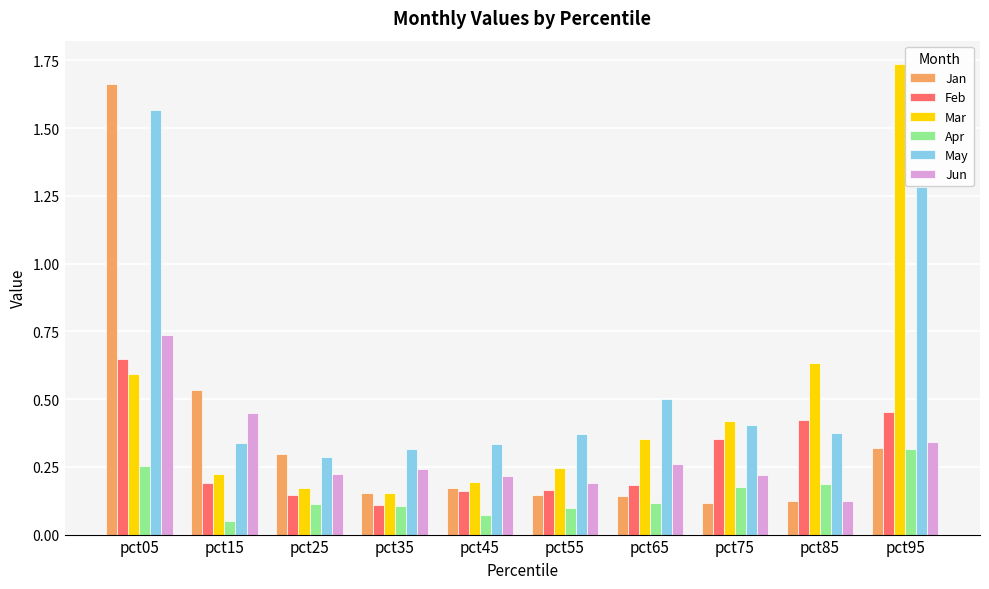

What is the difference between the second highest and second lowest values in the May series?

1.0